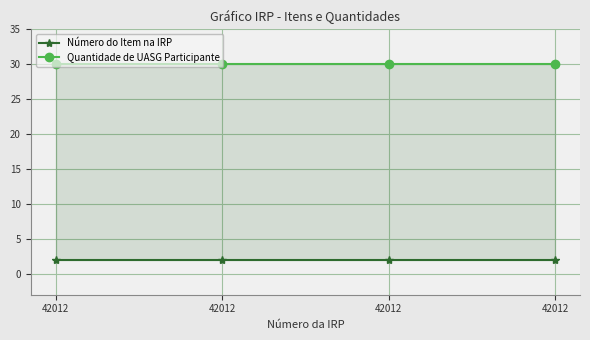

What is the approximate value of Quantidade de UASG Participante at 42012?

30